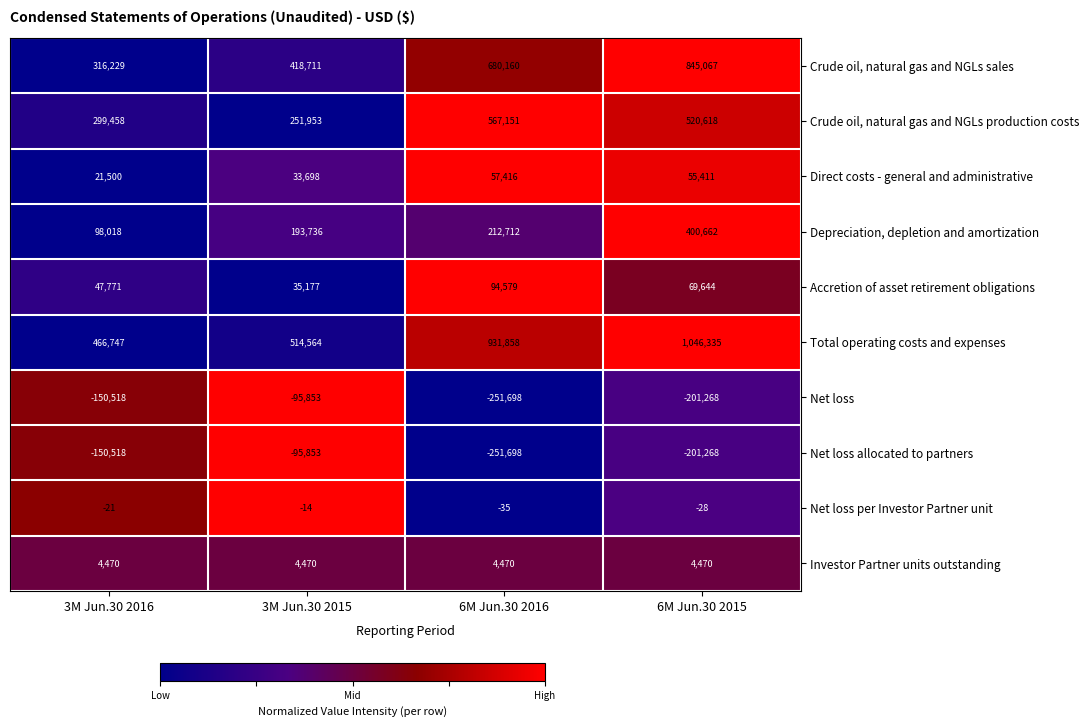

At which category is the sum across all series the highest?

6M Jun.30 2015